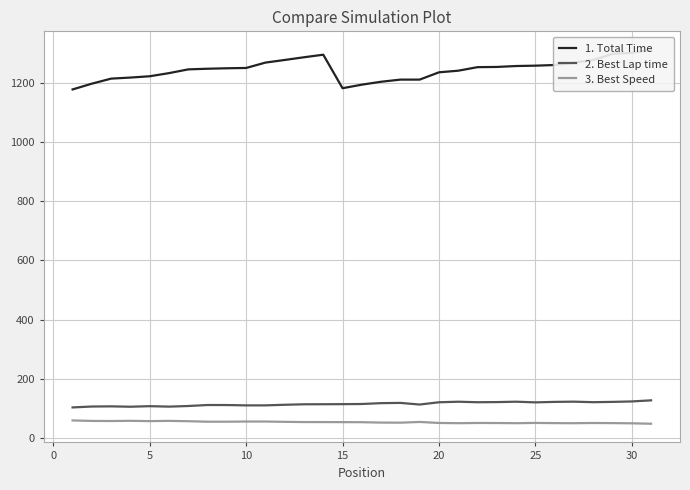

How many data points does each series have?

31